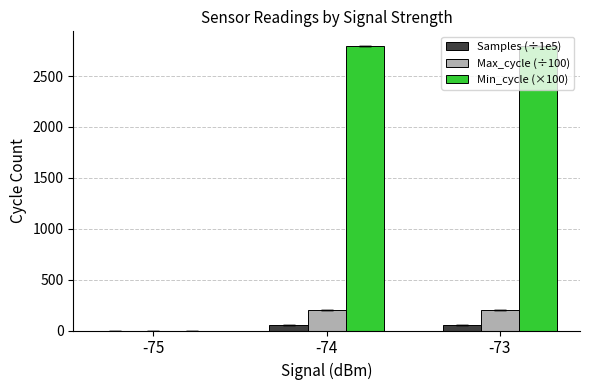

The value of Max_cycle (÷100) at -74 is 357.6. True or false?

False